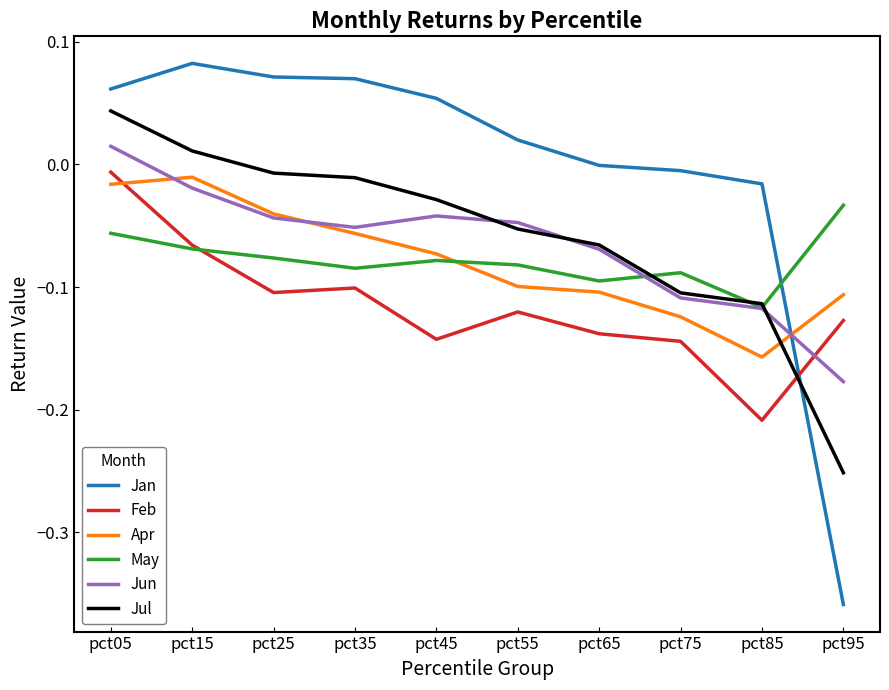

At which label is Feb closest to 0?

pct05